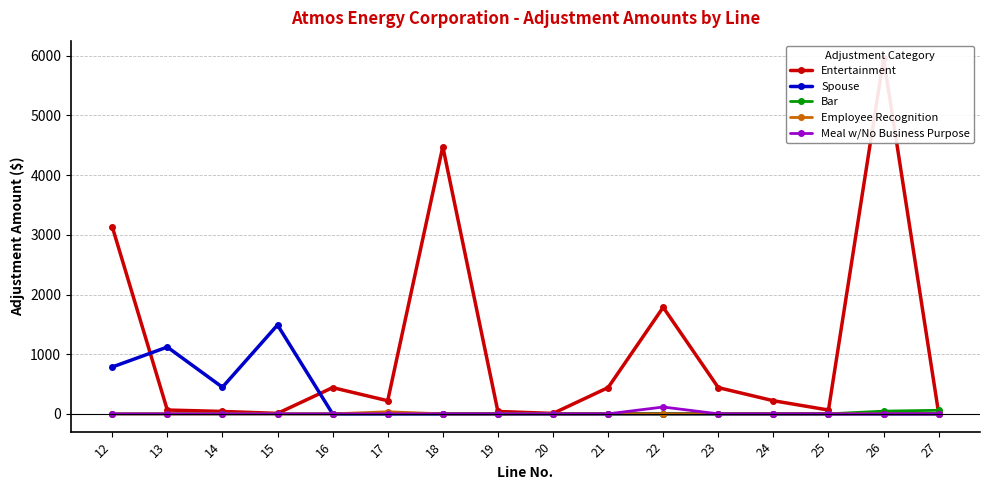

At which label does Entertainment reach its peak?

26